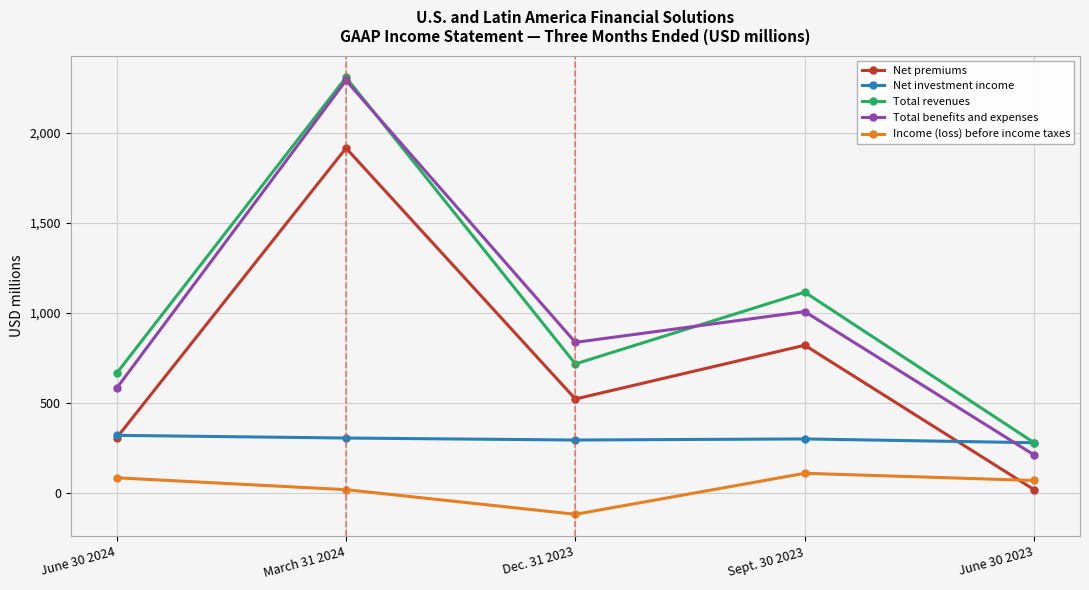

What position from the left is June 30 2024?

1